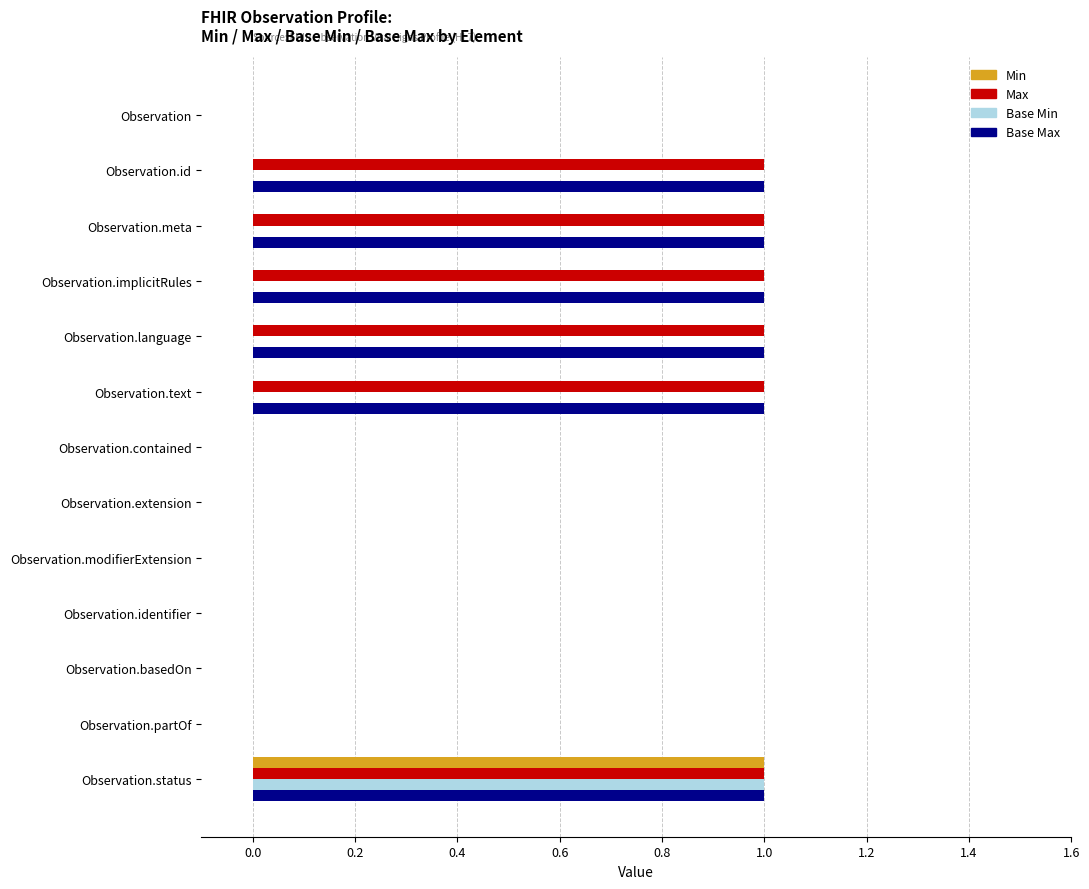

True or false: Base Max has a value of 0 at Observation.contained.

True